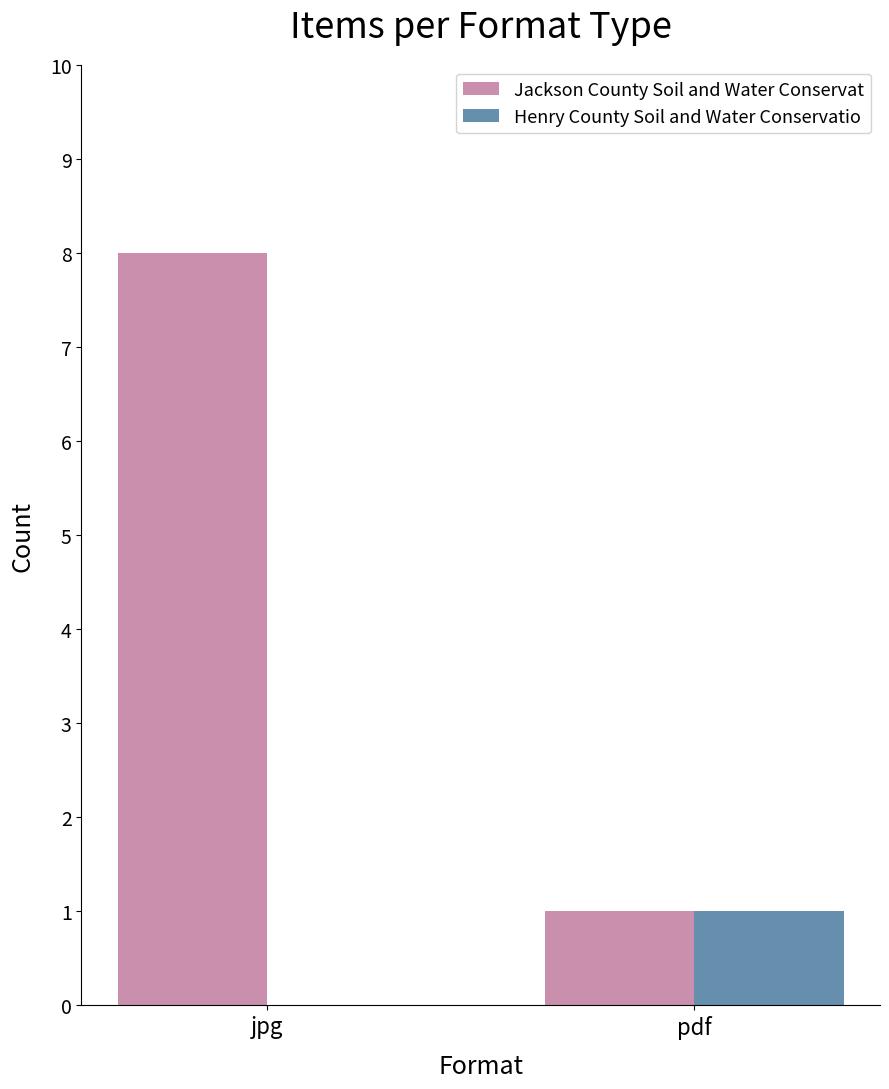

At which category is the sum across all series the highest?

jpg